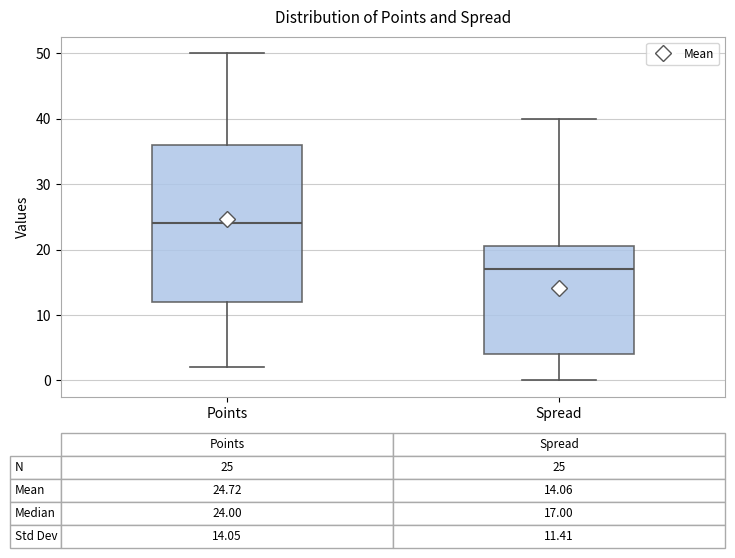

Which box has the lowest median line?

Spread